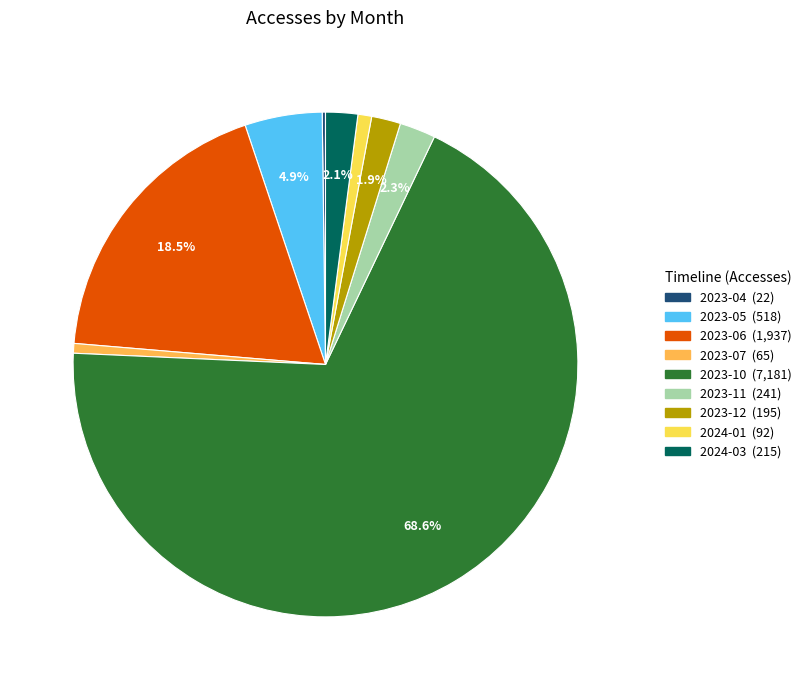

What portion of the pie excludes 2023-12?

98.1%